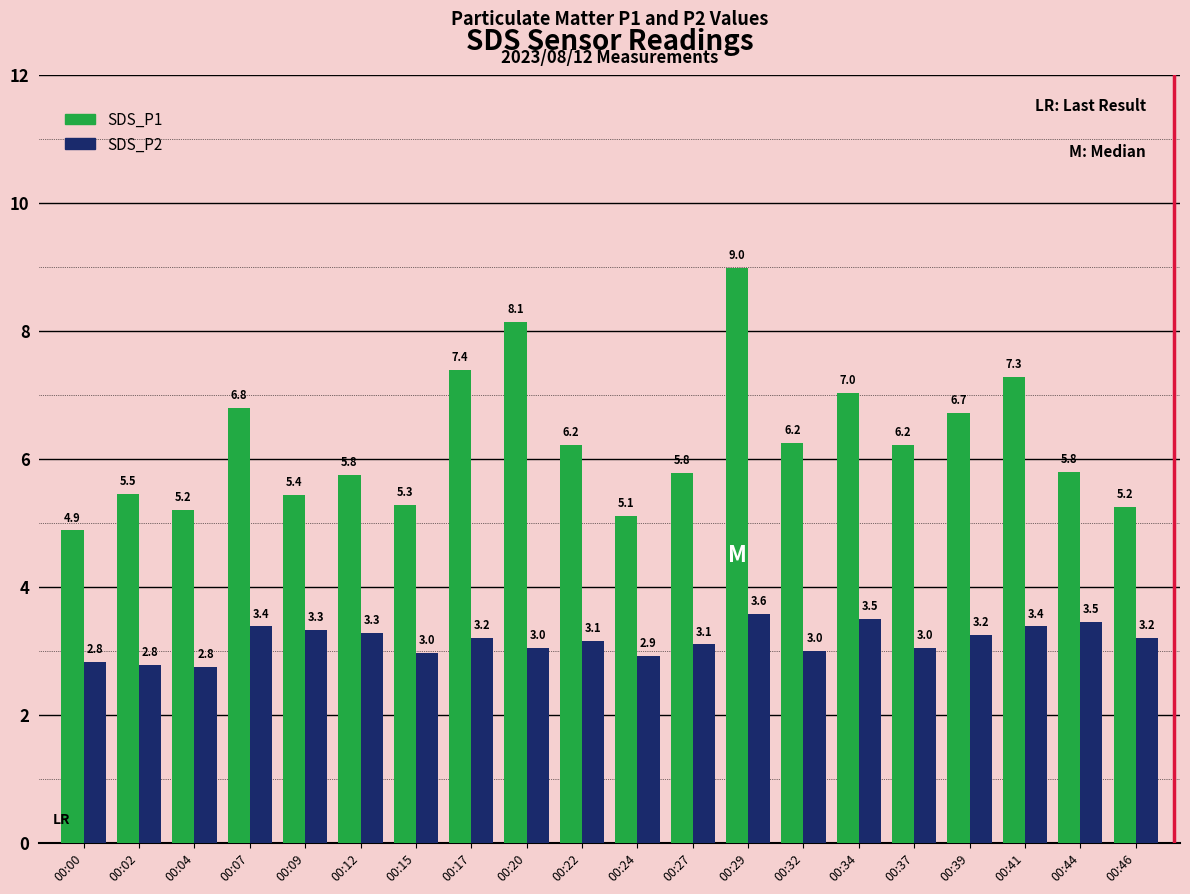

What is the difference between the highest and lowest values at 00:09?

2.1